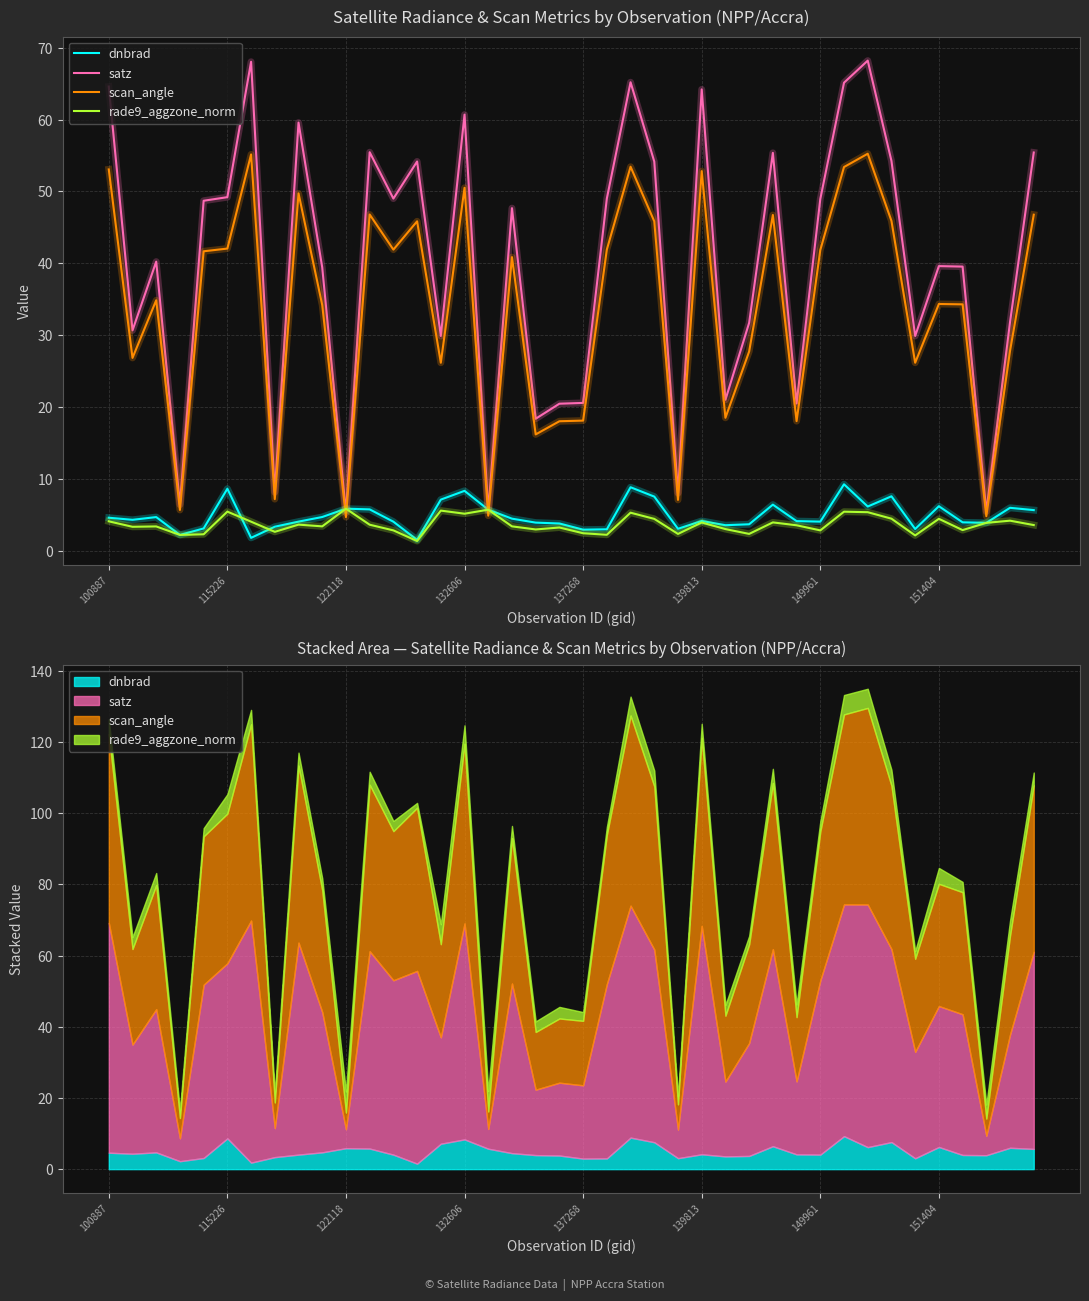

Which series ends up on top after the final intersection of rade9_aggzone_norm and scan_angle?

scan_angle